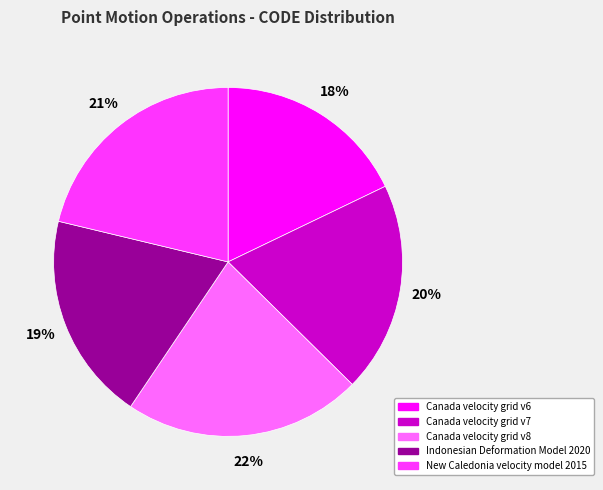

To the nearest percent, what is the combined percentage of New Caledonia velocity model 2015 and Canada velocity grid v7?

41%